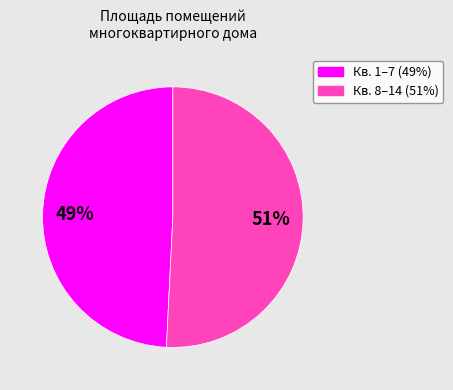

Count the number of slices in the pie.

2